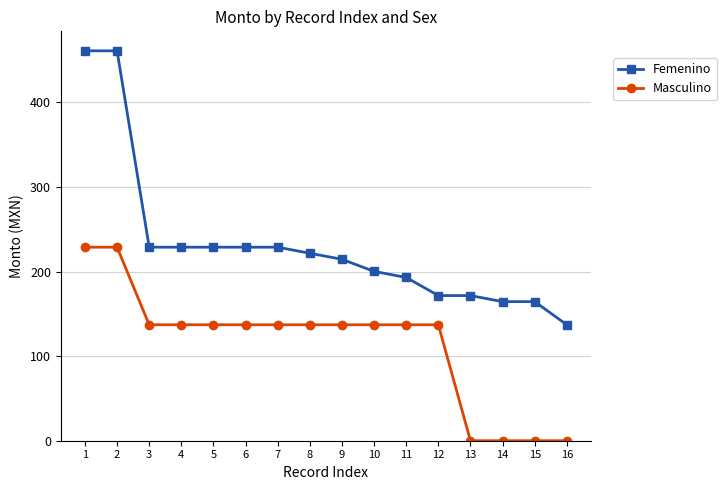

What is the highest value of the Femenino series?

460.9